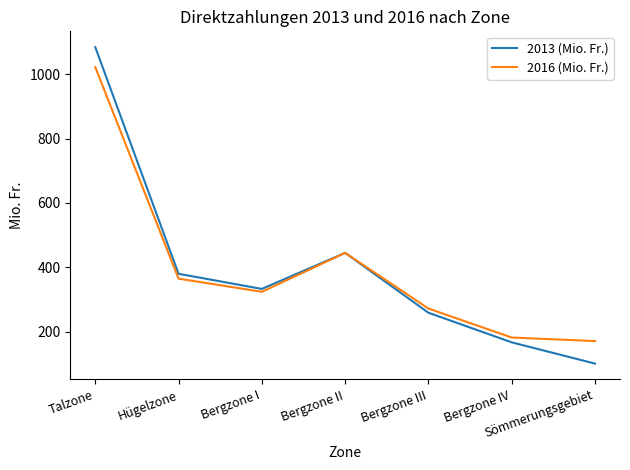

What position from the left is Bergzone IV?

6